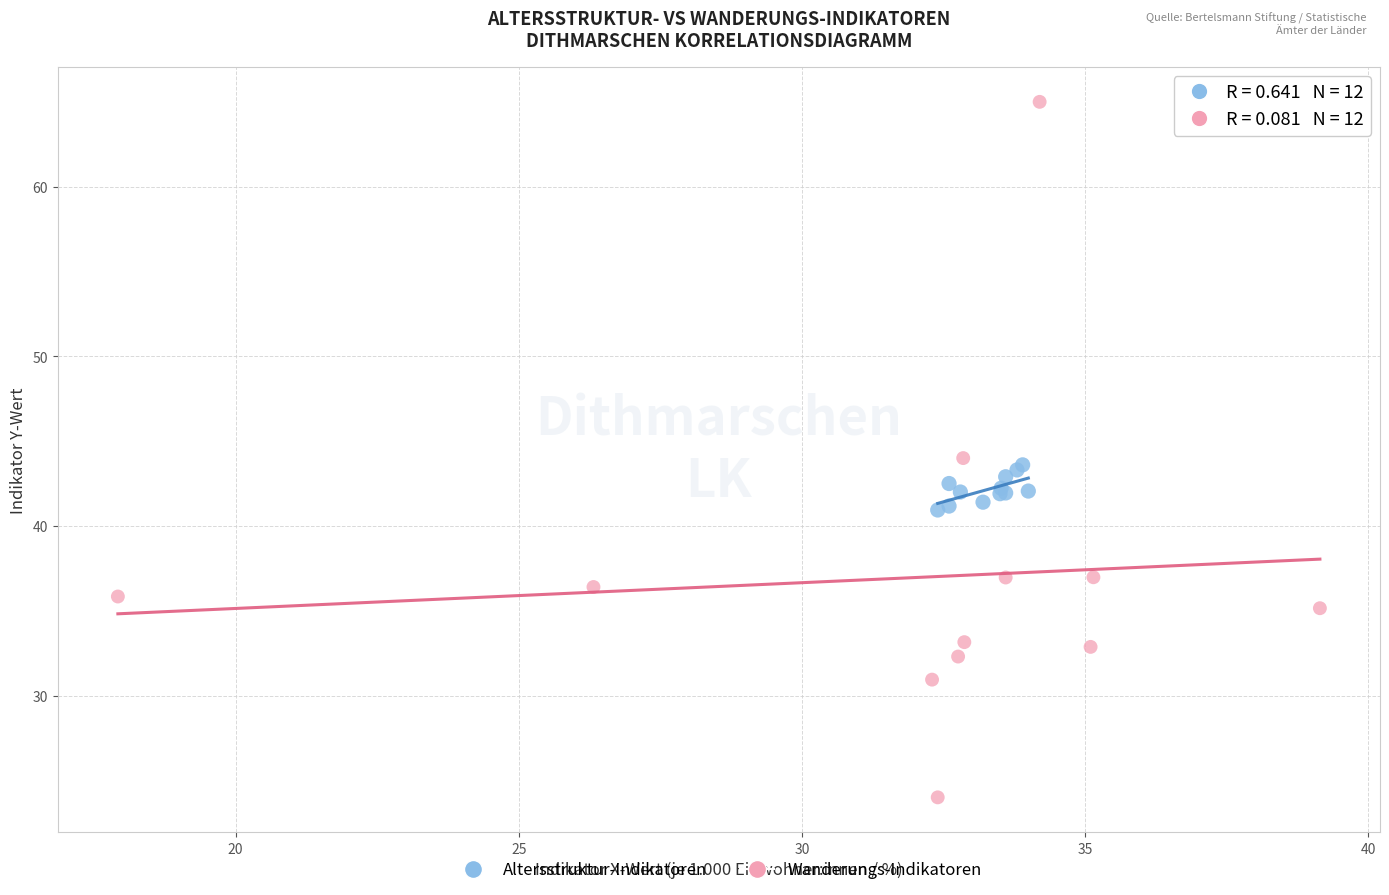

Which series contains the lowest Y value?

Wanderungs-Indikatoren